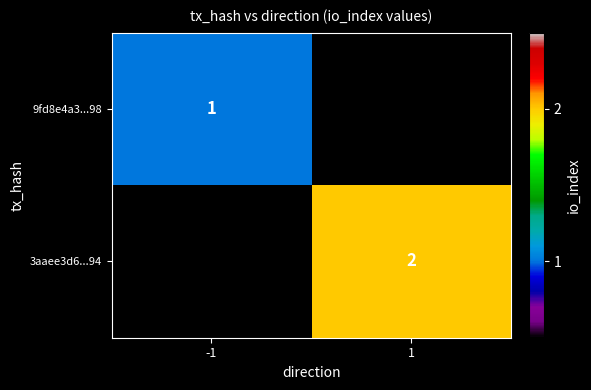

The 3aaee3d6...94 series shows 2 at 1. True or false?

True